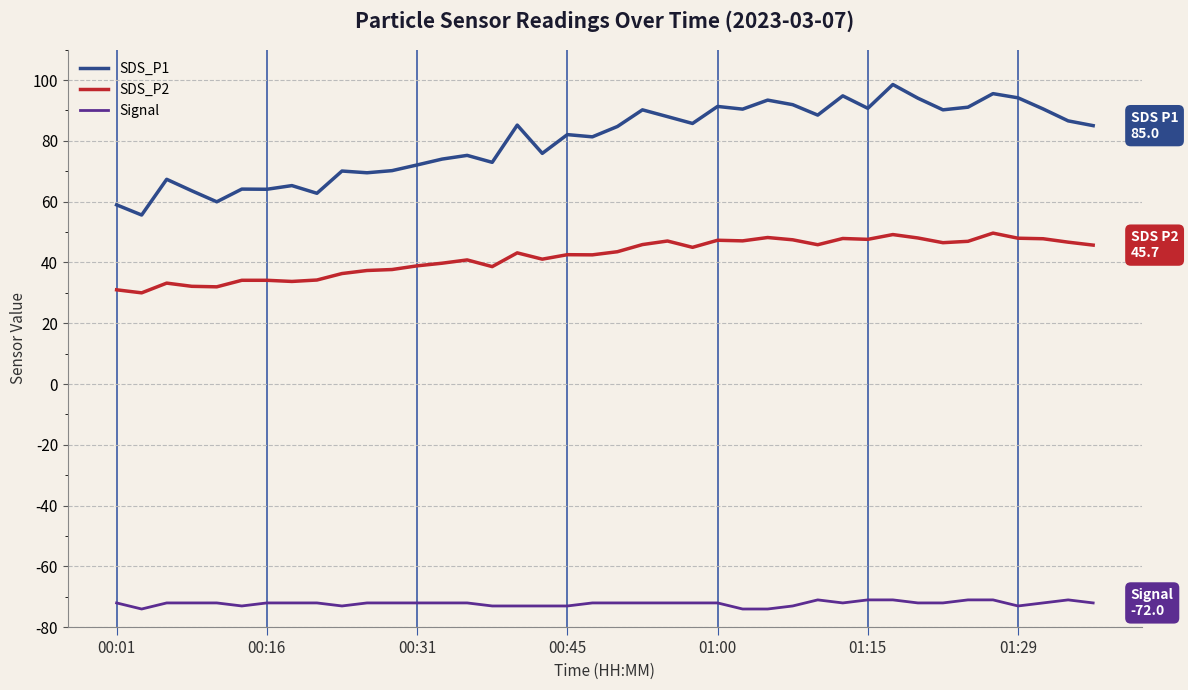

Does the chart have visible grid lines?

Yes